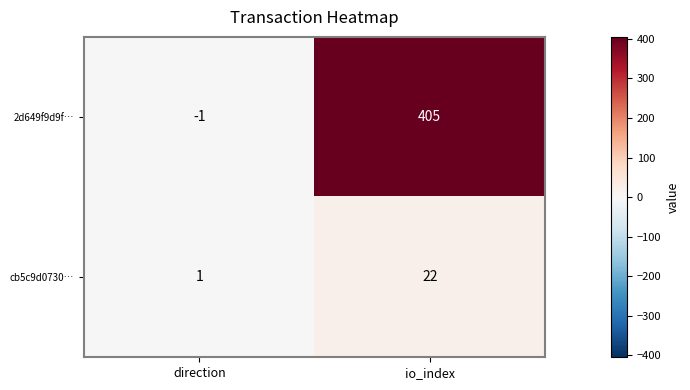

What is the approximate value of 2d649f9d9f… at io_index?

405